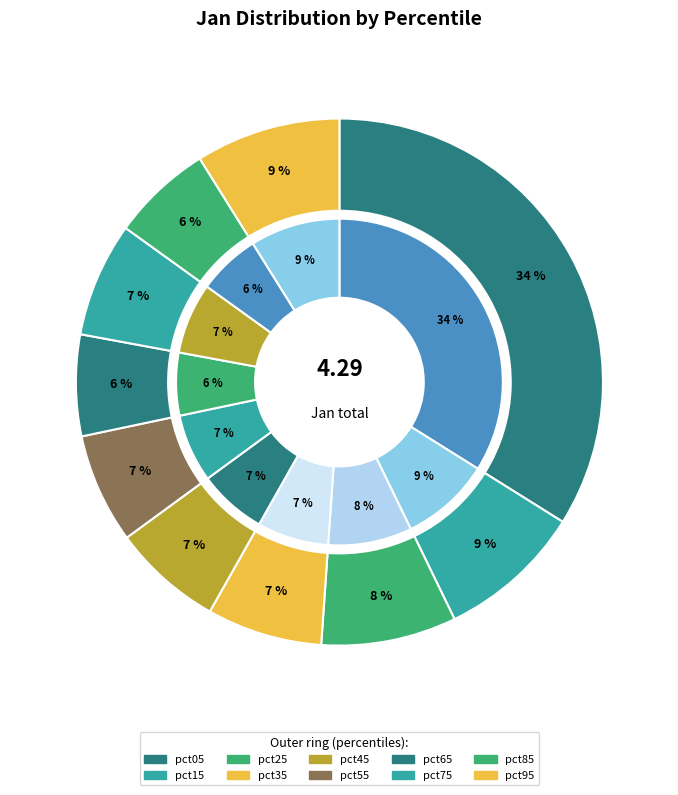

Is there any slice that represents more than half of the pie?

No